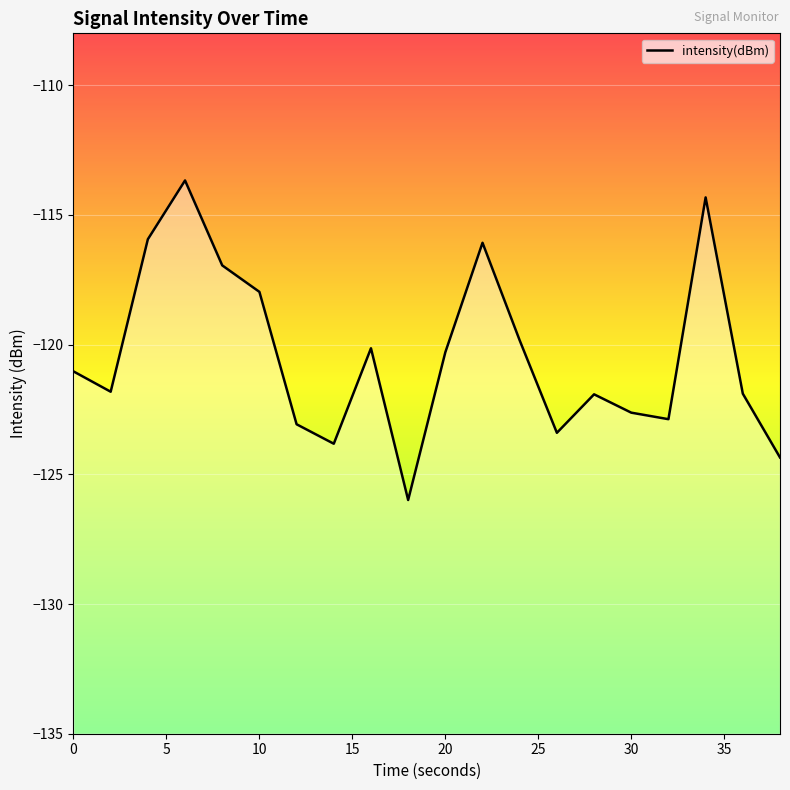

Which has a higher value, 15 or 30?

15